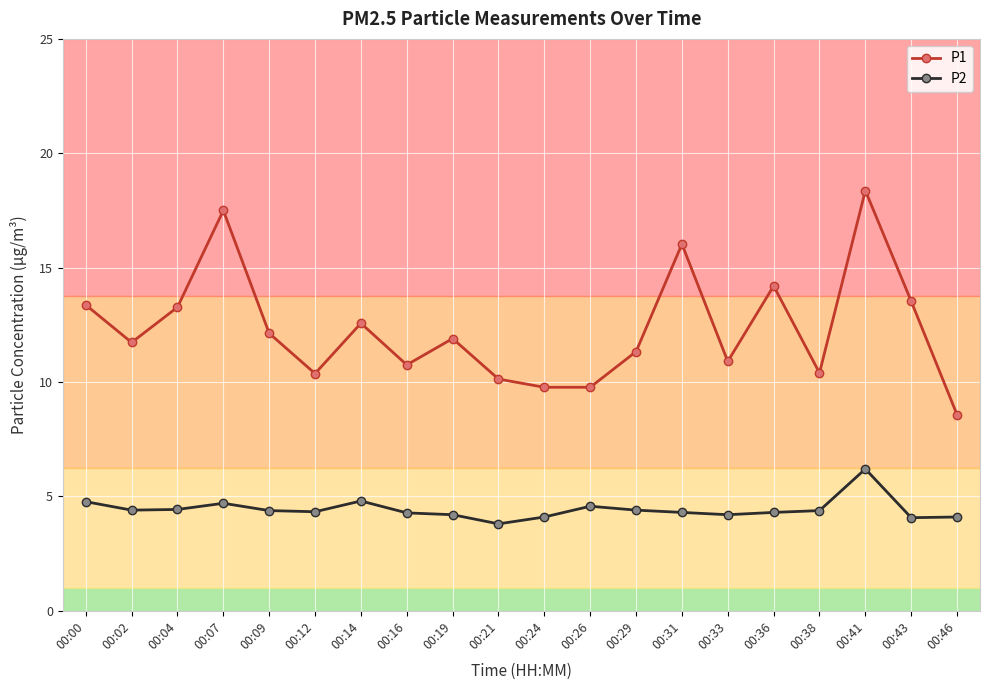

What are all the series names shown in the legend?

P1, P2